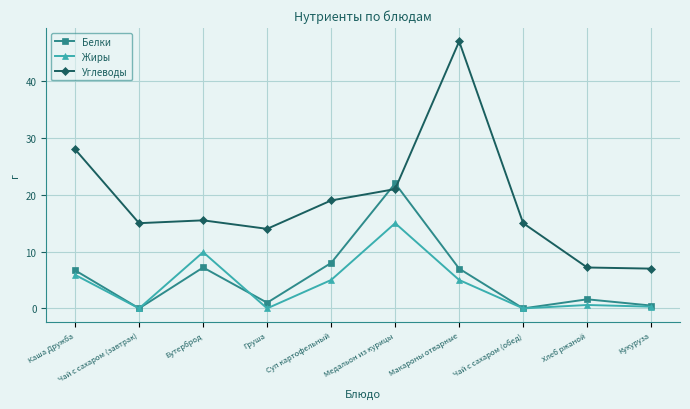

What is the label of the 1st point from the right?

Кукуруза